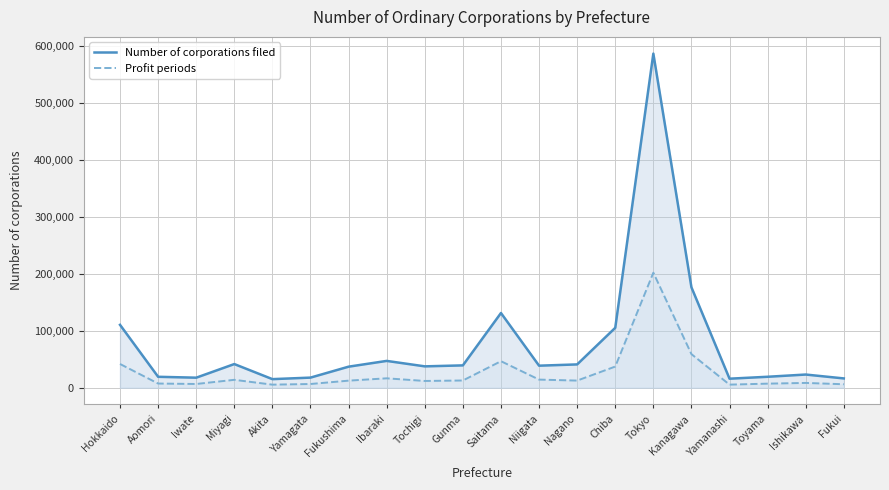

At Fukushima, list the series in order from largest to smallest.

Number of corporations filed, Profit periods